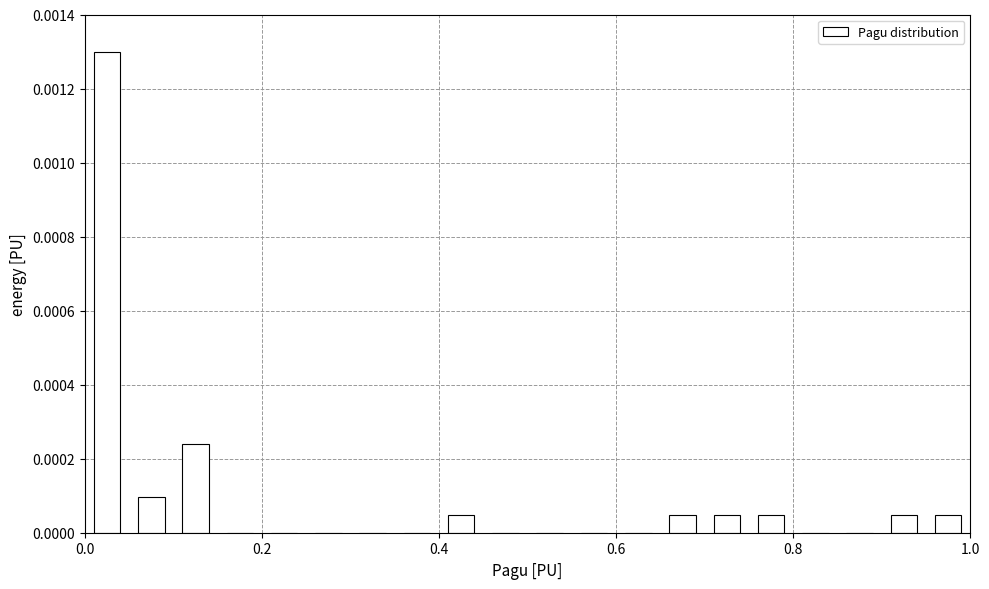

Read against the x-axis, roughly where is the centre of the tallest bar?

0.02